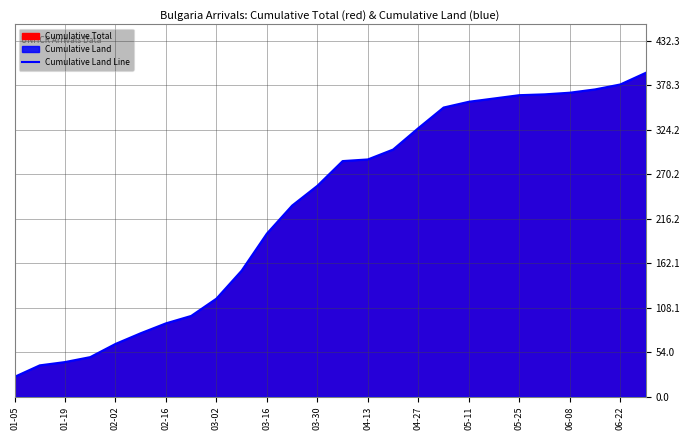

Where is the data nearest to the value 208?

03-16